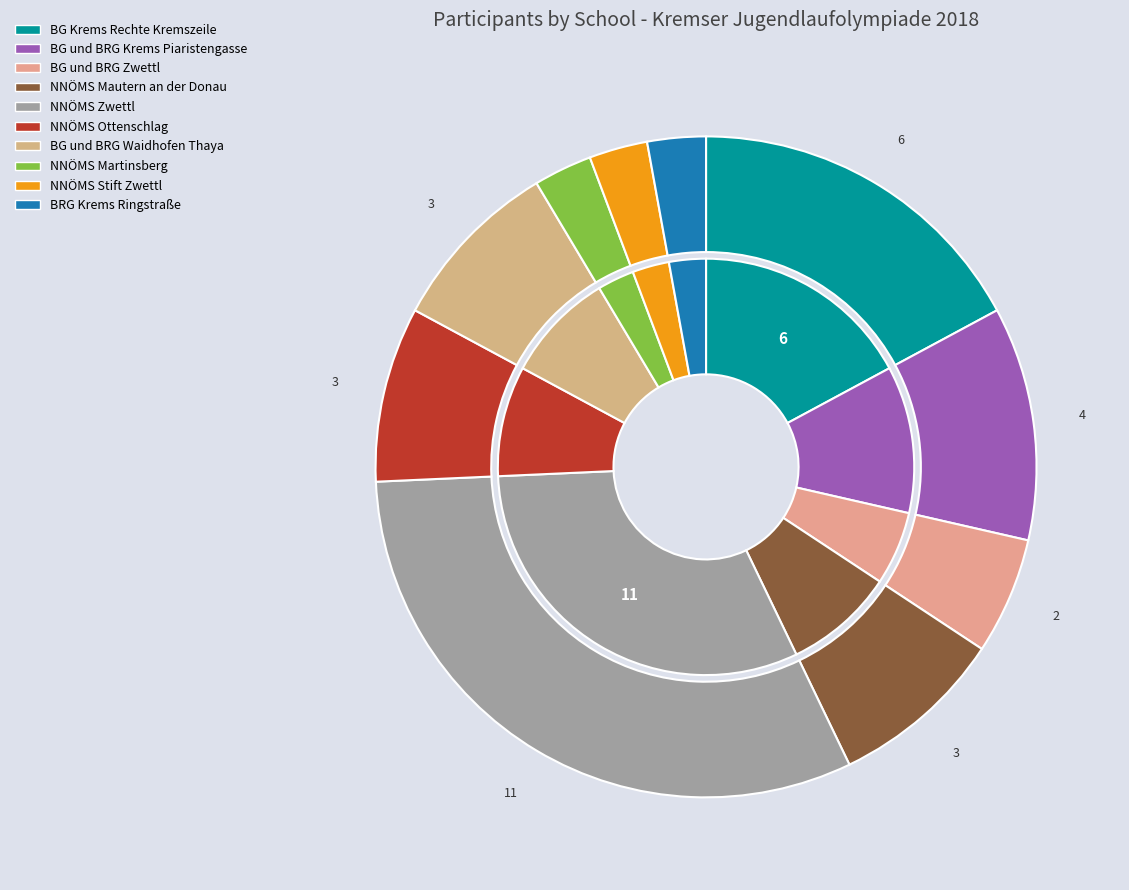

What is the change in value from BG und BRG Krems Piaristengasse to NNÖMS Zwettl?

+7